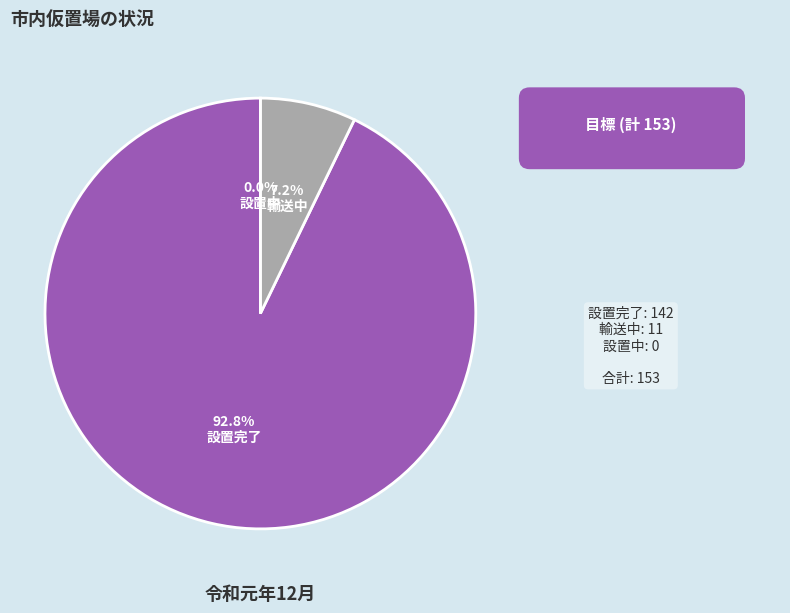

Does 設置完了 account for over 50% of the chart?

Yes